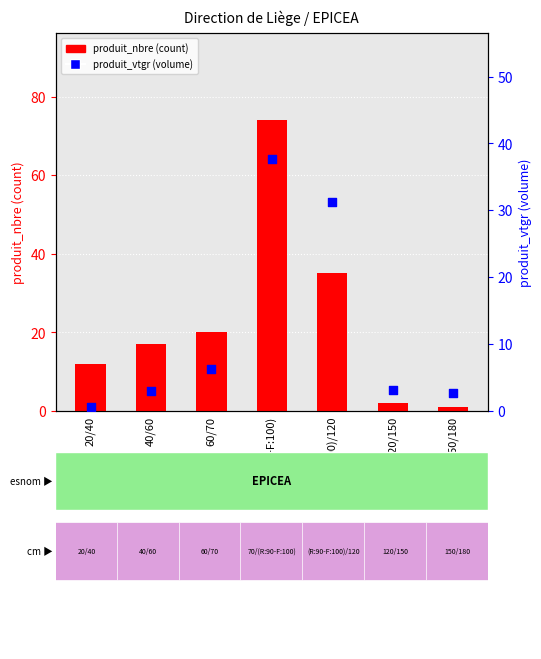

At how many categories does at least one series exceed 3?

6